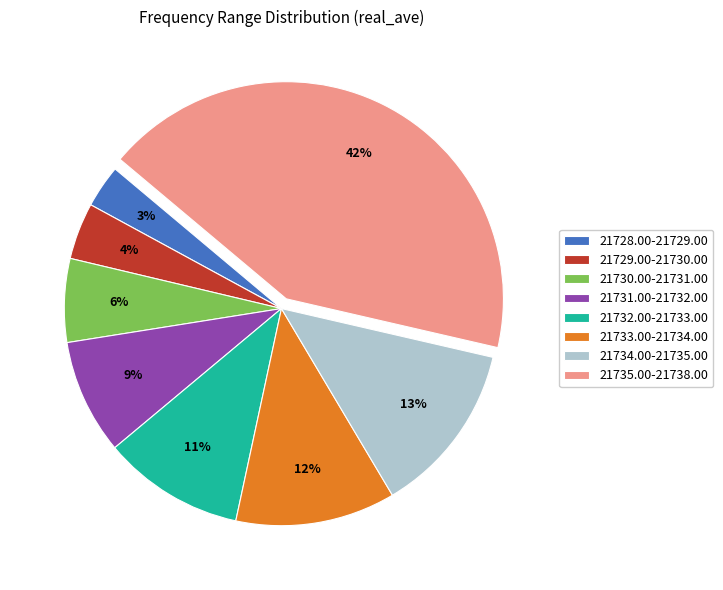

To the nearest percent, what percentage of the pie is 21731.00-21732.00?

9%